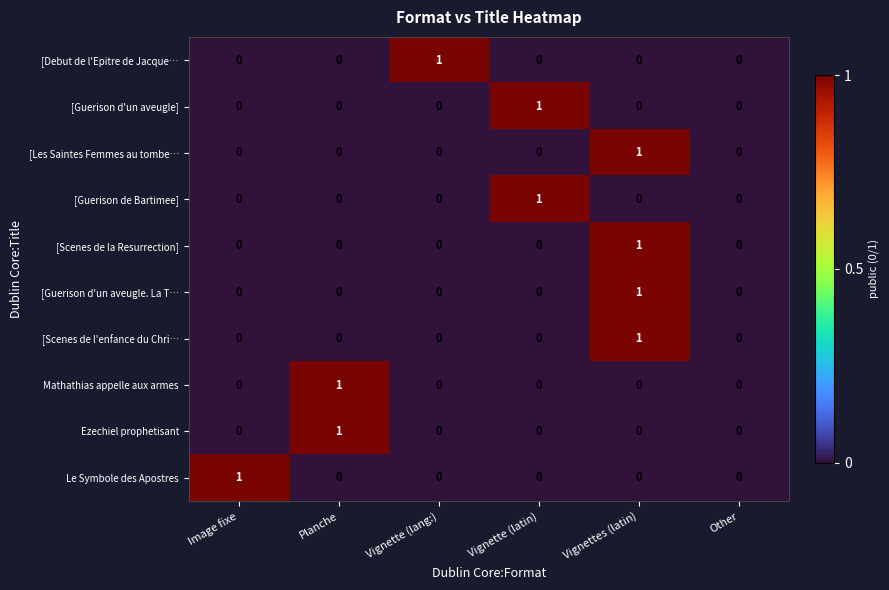

Is it true that Mathathias appelle aux armes equals 1 at Planche?

True